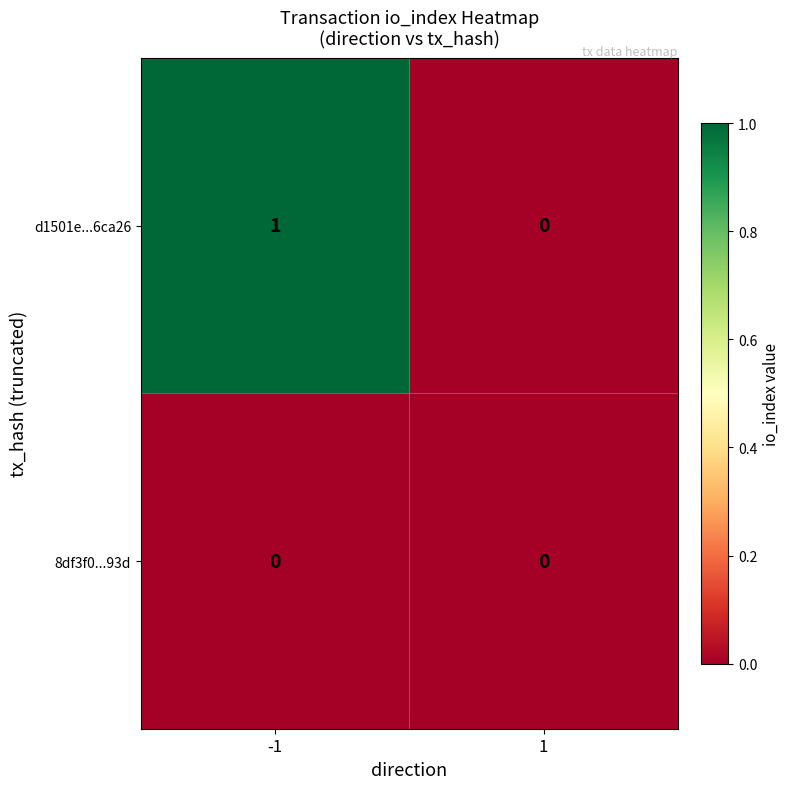

Which series has the largest range (max minus min)?

d1501e...6ca26